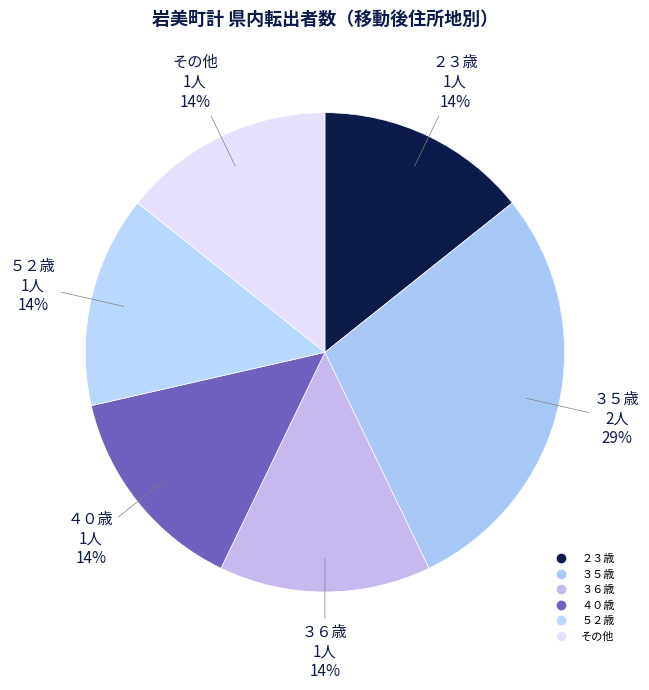

How many segments does this pie chart have?

6